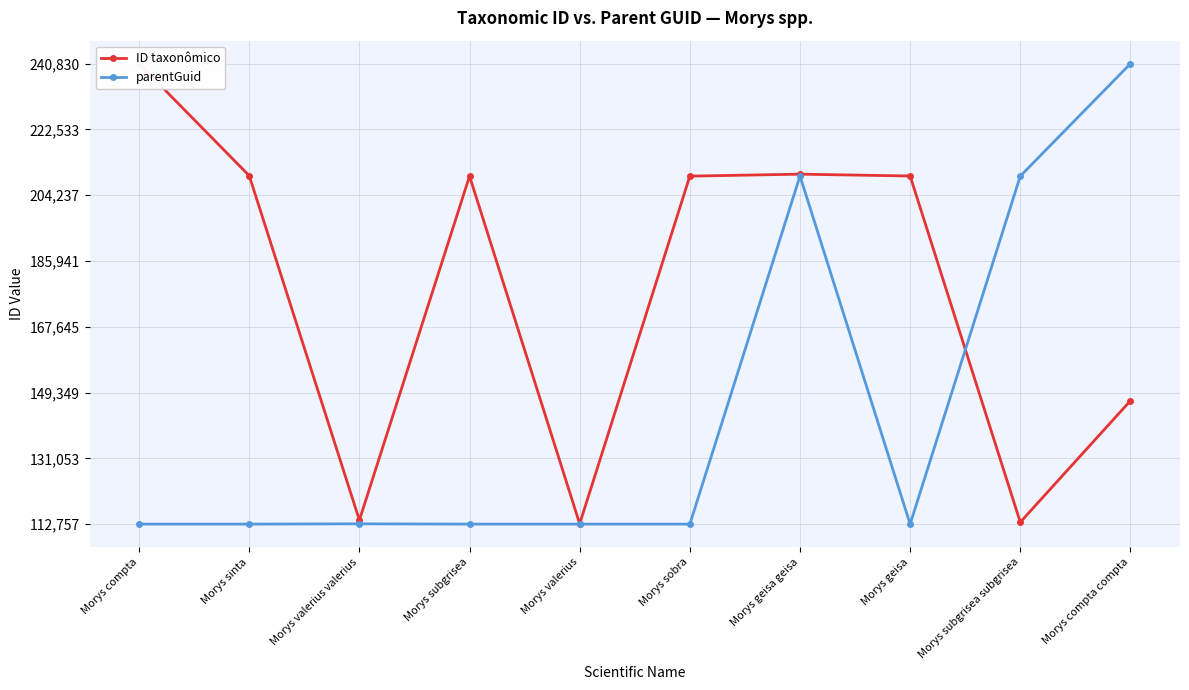

True or false: ID taxonômico and parentGuid cross at least once.

True